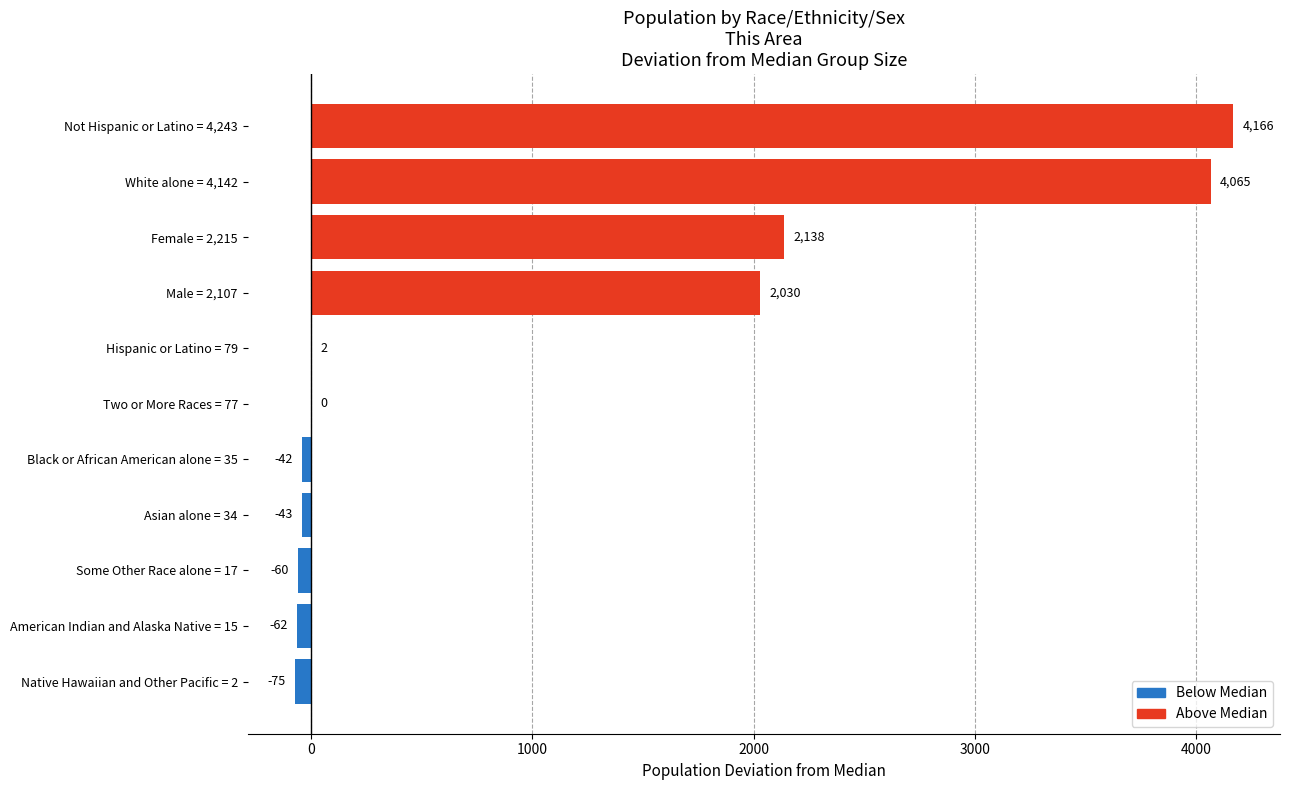

What is the change in value from Asian alone = 34 to Hispanic or Latino = 79?

+45